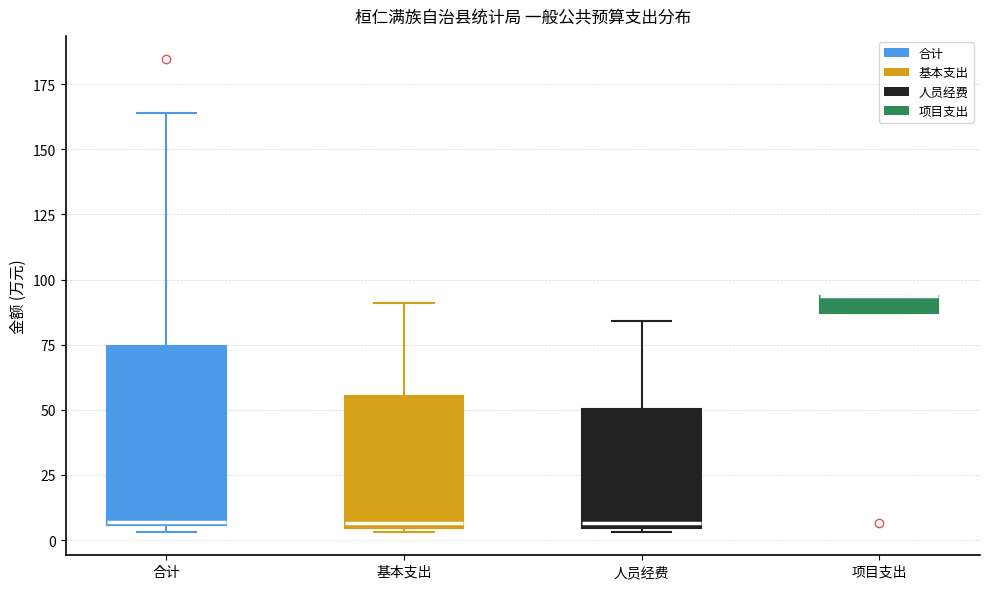

Where is the lower edge of the box for 基本支出 on the y-axis? The values are not printed on the chart, so give them approximately, as read against the axis.

5